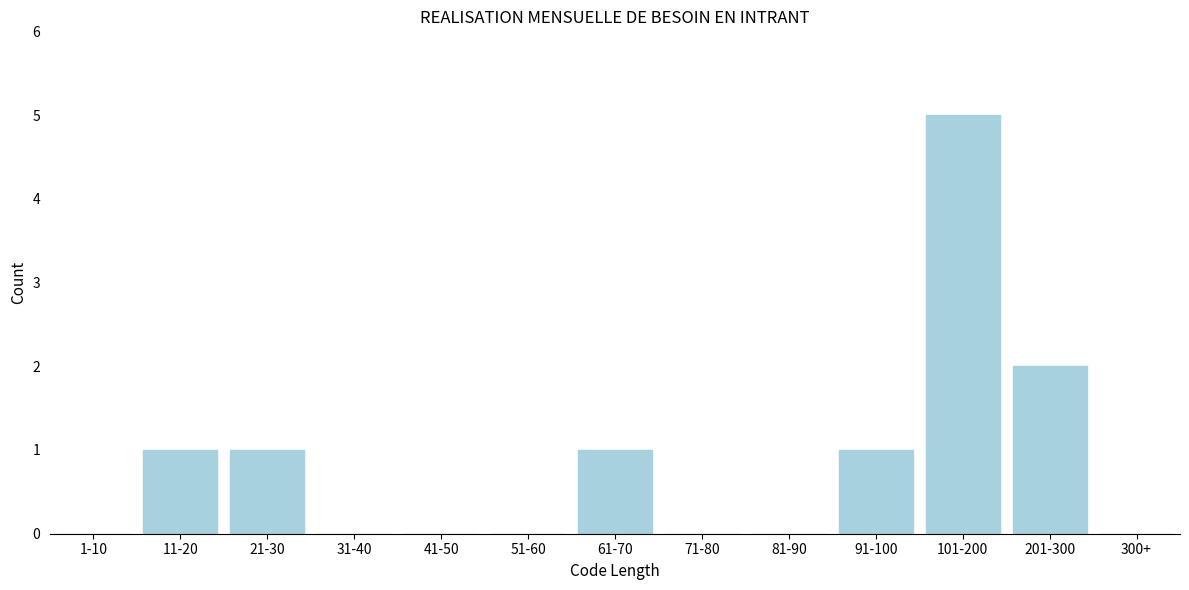

Reading right to left, what are all the values shown in this chart?

300+=0	201-300=2	101-200=5	91-100=1	81-90=0	71-80=0	61-70=1	51-60=0	41-50=0	31-40=0	21-30=1	11-20=1	1-10=0